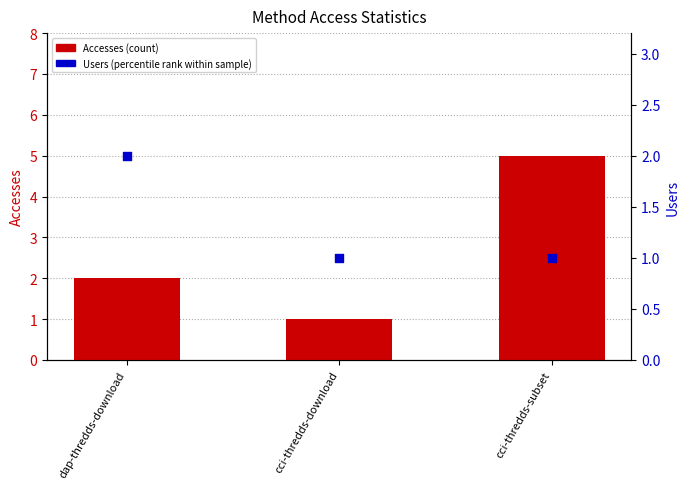

Is the value of Accesses (count) at dap-thredds-download greater than the value of Users (percentile rank within sample) at cci-thredds-subset?

Yes